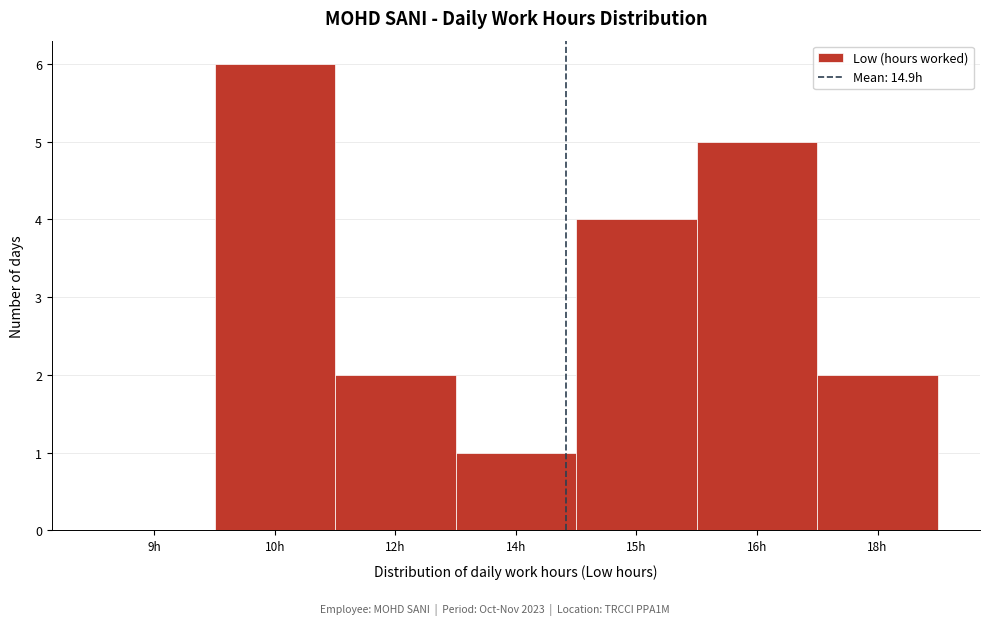

Reading left to right, what are all the values shown in this chart?

9h=0	10h=6	12h=2	14h=1	15h=4	16h=5	18h=2